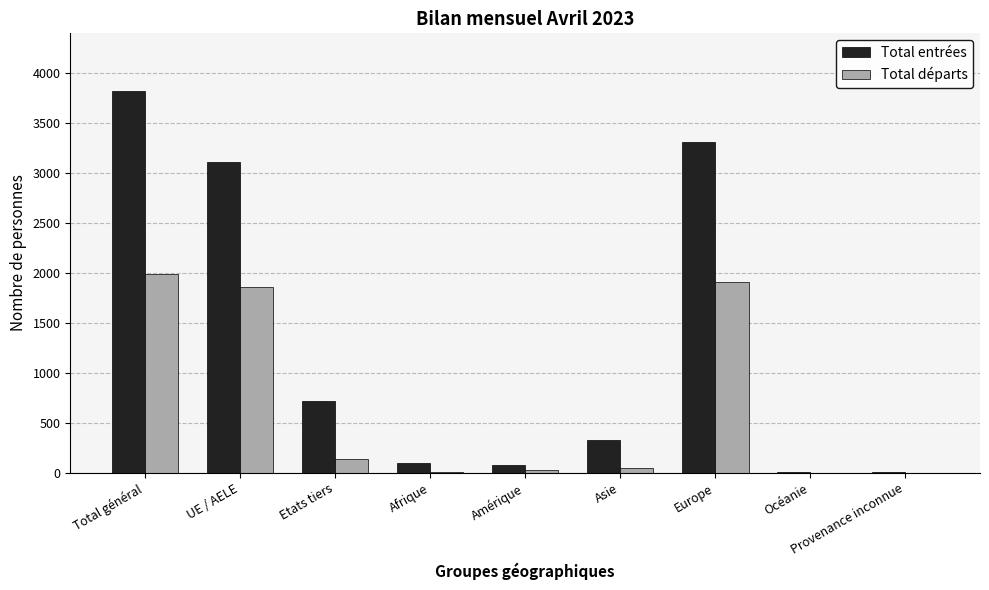

Between UE / AELE and Asie, which series saw the biggest shift?

Total entrées